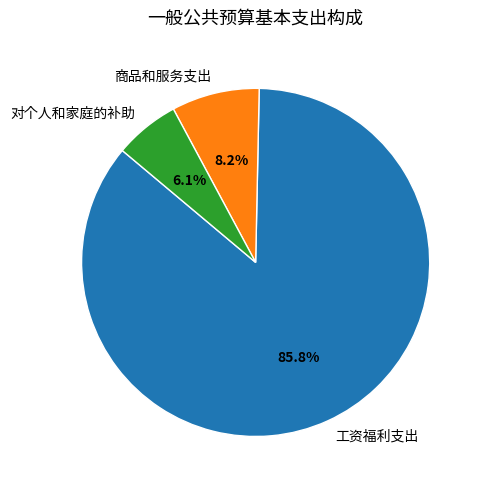

To the nearest percent, what portion does 工资福利支出 represent?

86%